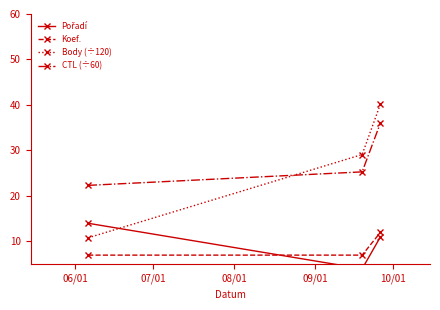

What is the value of the Body (÷120) point at the 3rd from the left?

40.2